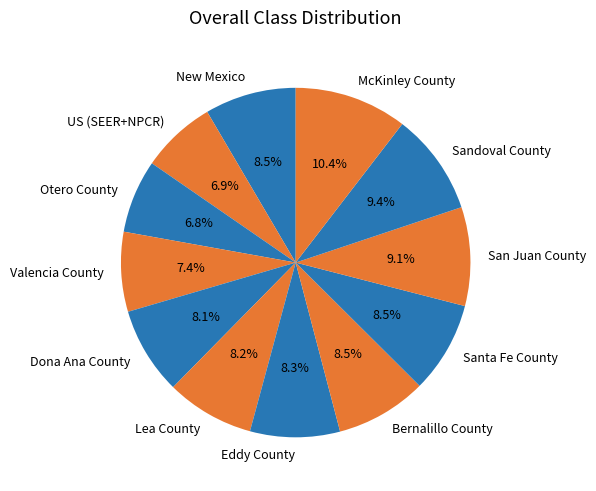

What percentage is NOT represented by Valencia County?

92.6%